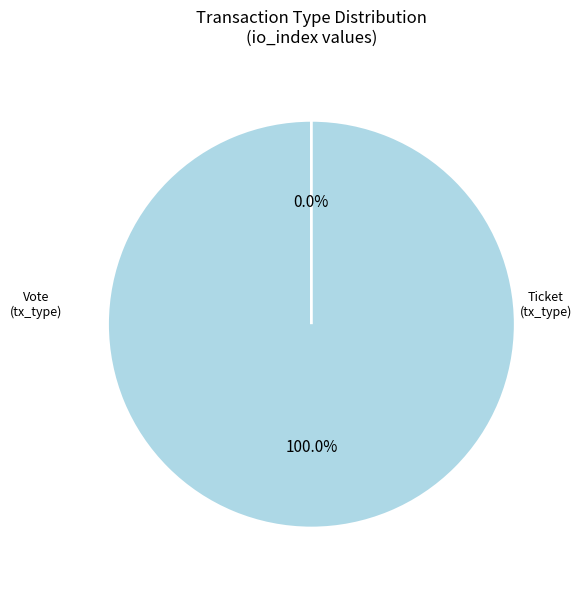

Combined, what portion of the pie is Vote and Ticket?

100.0%